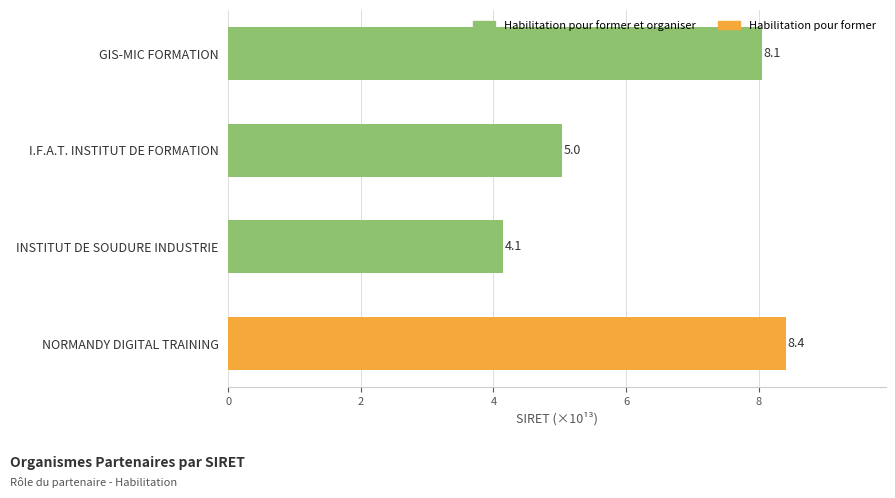

Is it true that the value at NORMANDY DIGITAL TRAINING is 8.4?

True